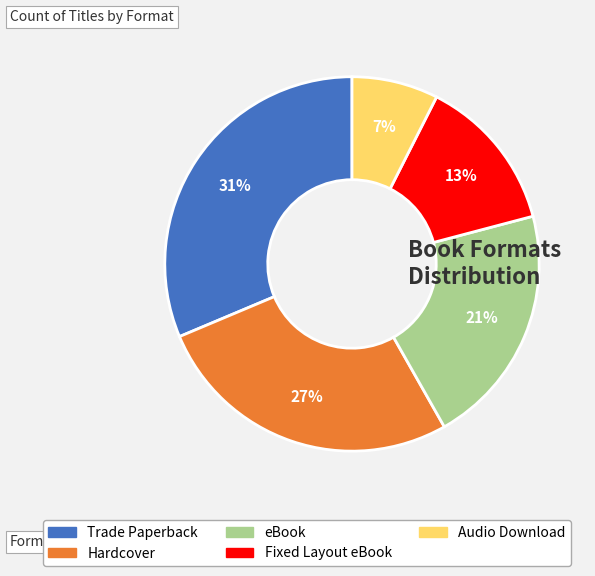

Is it true that Hardcover is 27% of the pie?

True